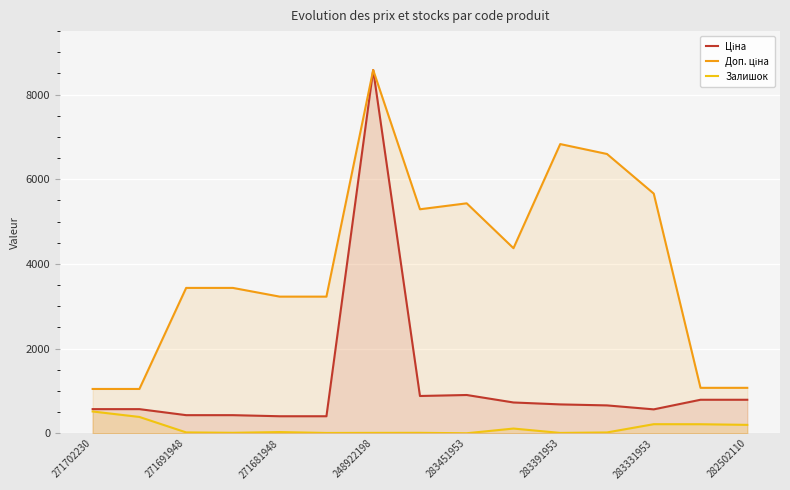

What is the maximum value for Доп. ціна?

8581.1